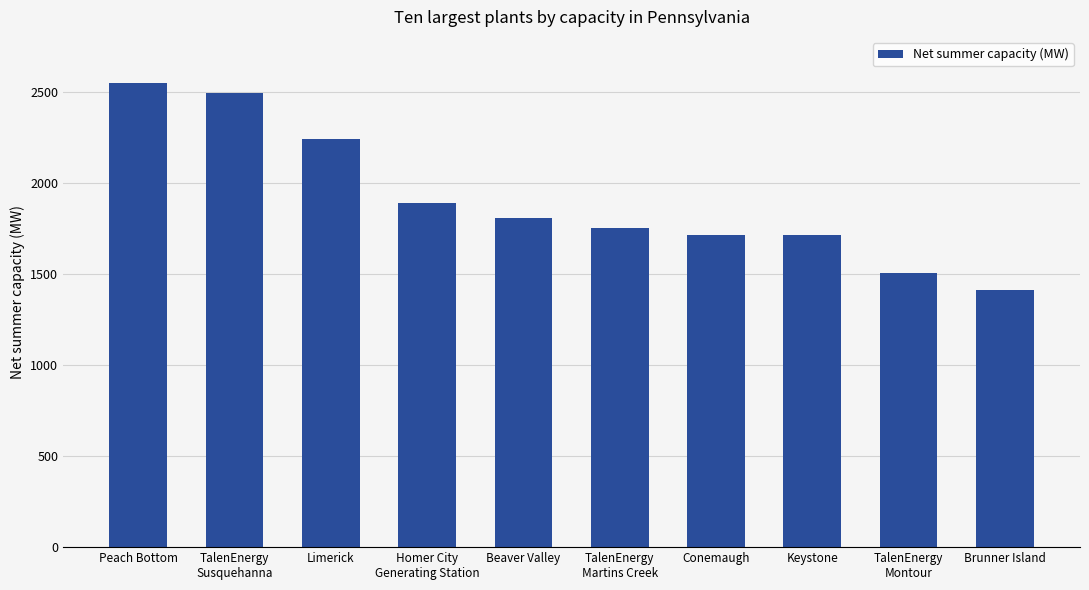

Count the number of data series in this chart.

1